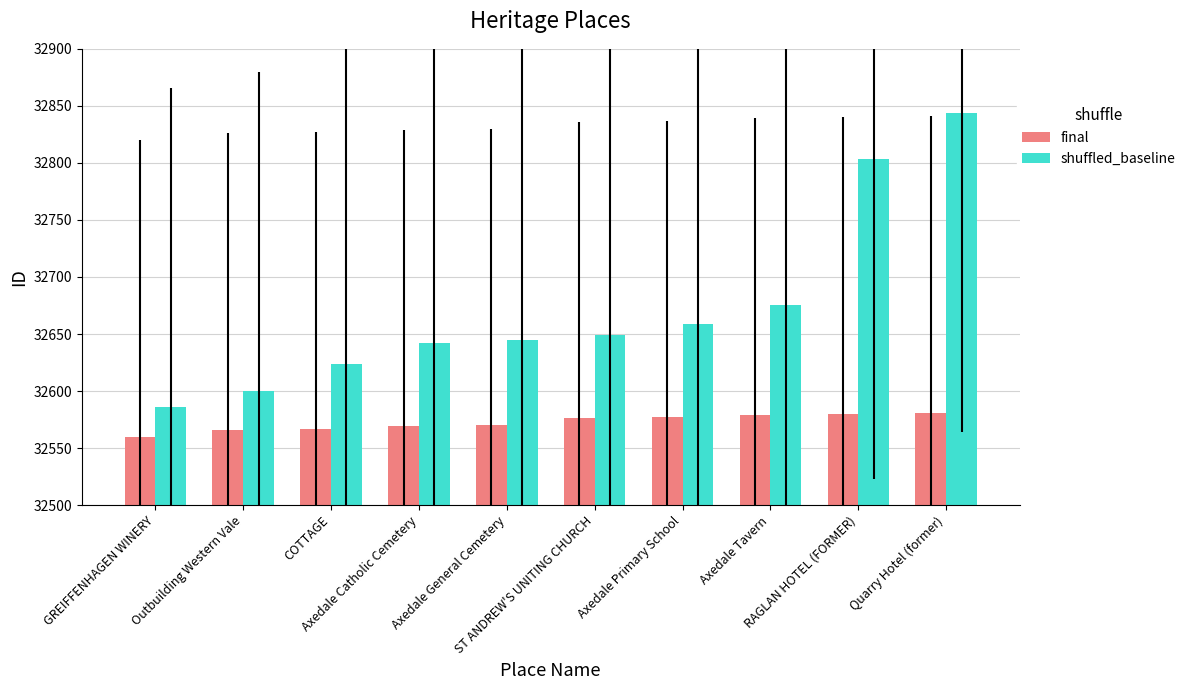

What is the difference between the final values at Axedale Primary School and Axedale Tavern?

2